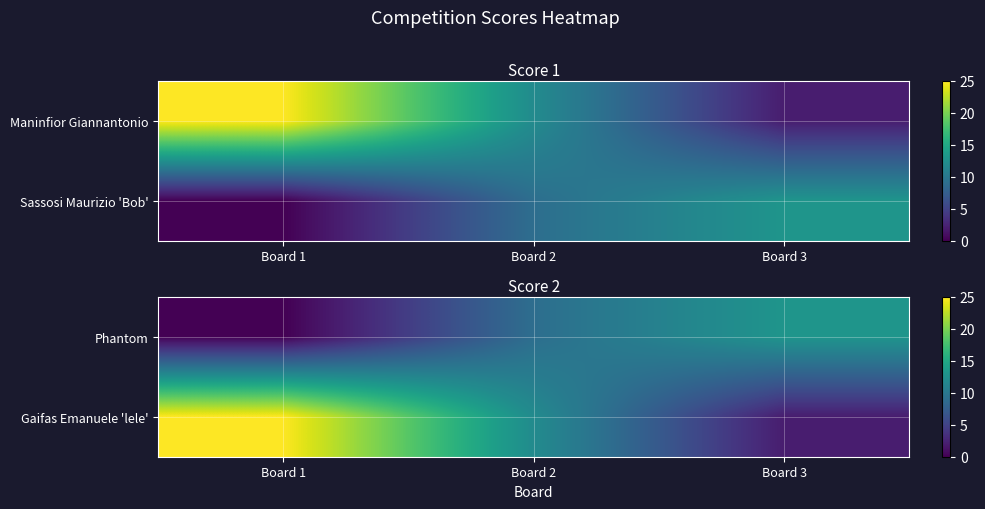

List the series in order of their overall mean, lowest first.

Phantom, Gaifas Emanuele 'lele'